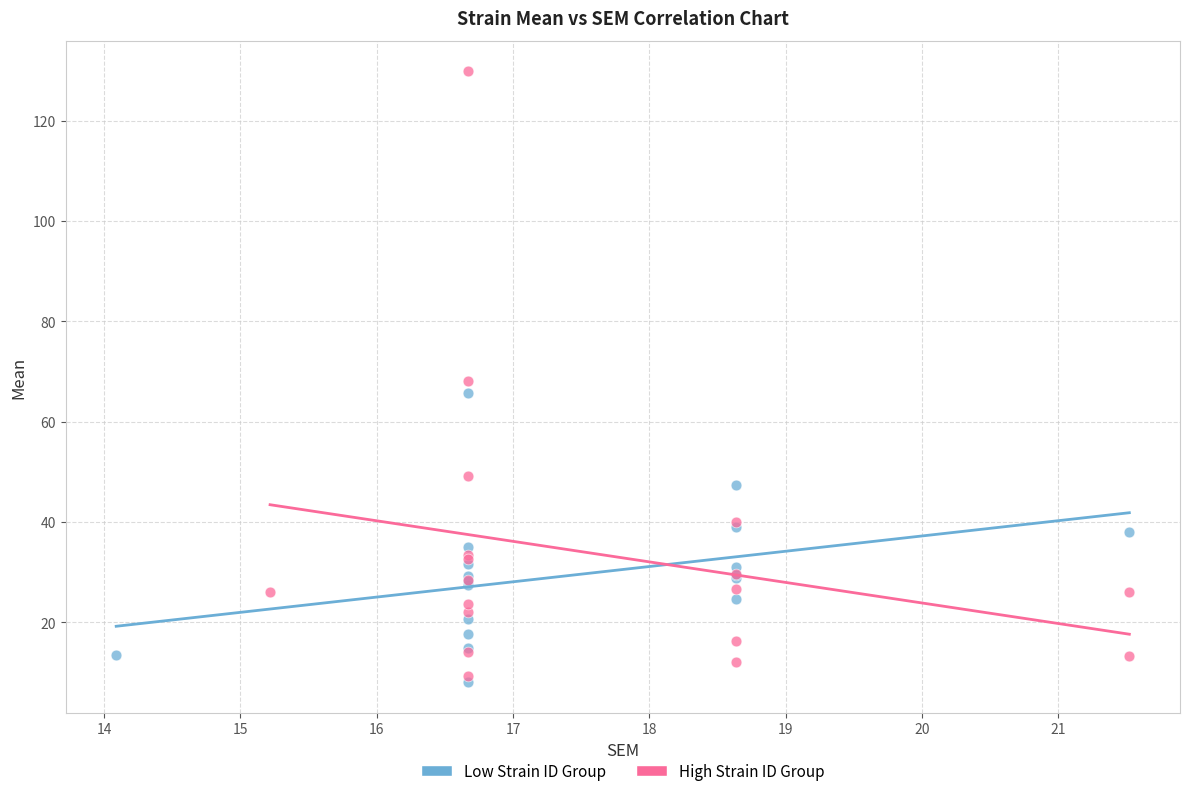

Which series has the largest Y range (max minus min)?

High Strain ID Group